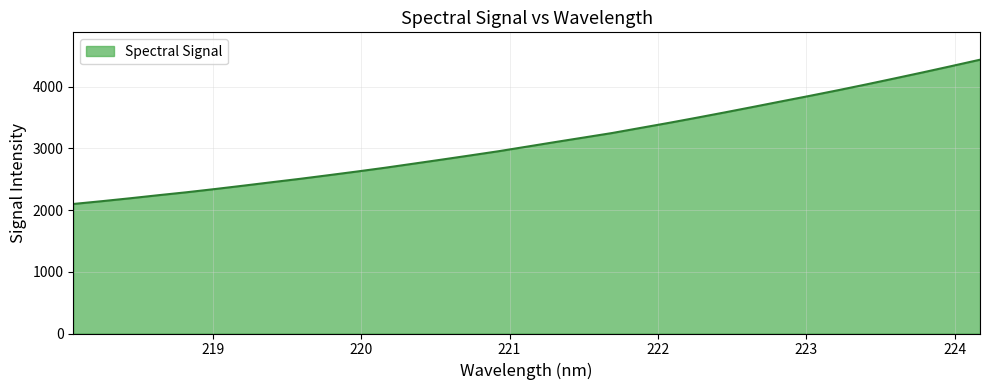

What is the minimum value shown in the chart?

2100.1